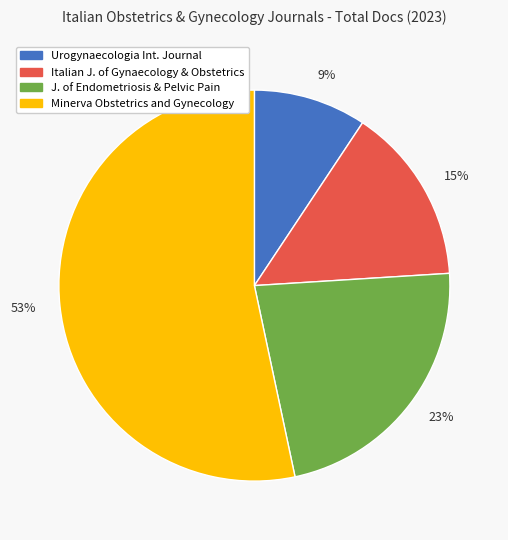

Which category has the biggest portion of the pie?

53%